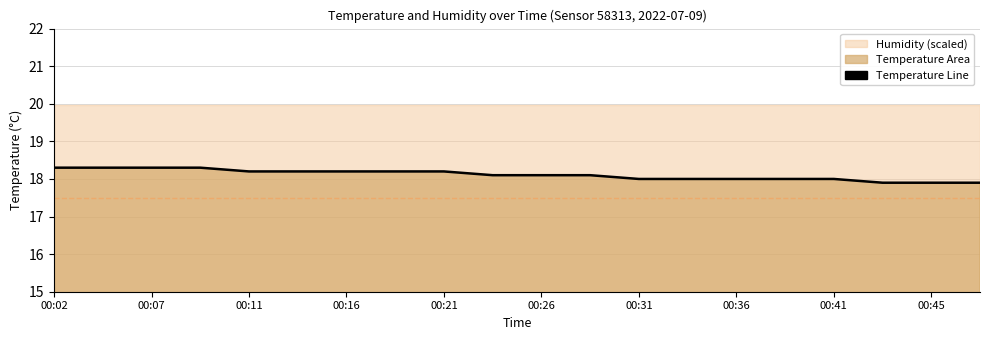

Where does the data first go above 18?

00:02